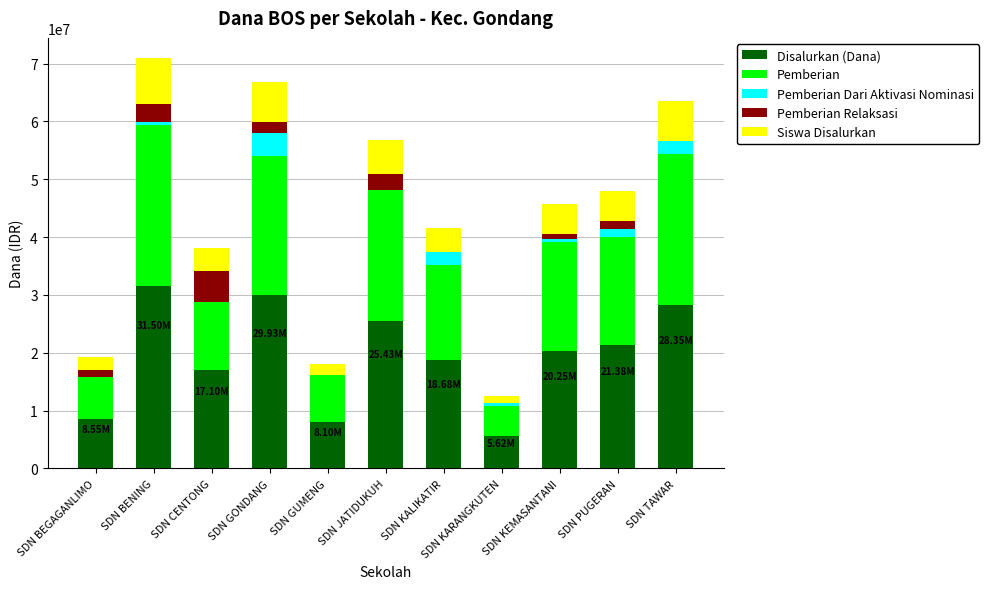

Which category has the highest value in the Disalurkan (Dana) series?

SDN BENING